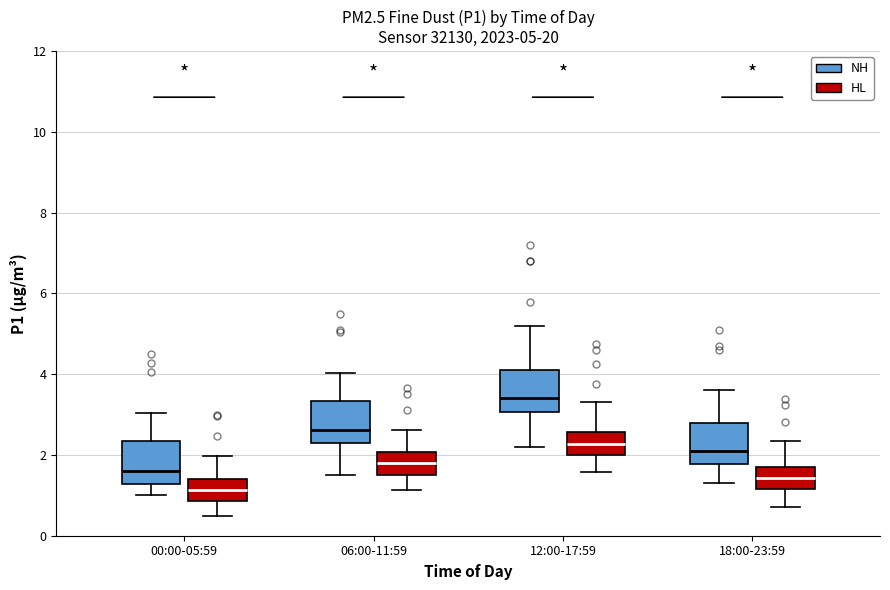

Which box's median line is the highest?

12:00-17:59 (NH)